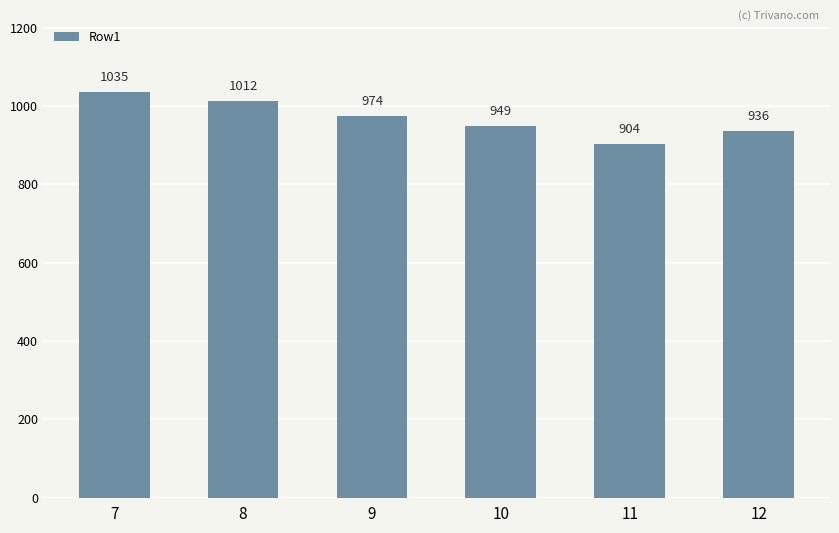

The chart shows a value of 239 at 12. True or false?

False